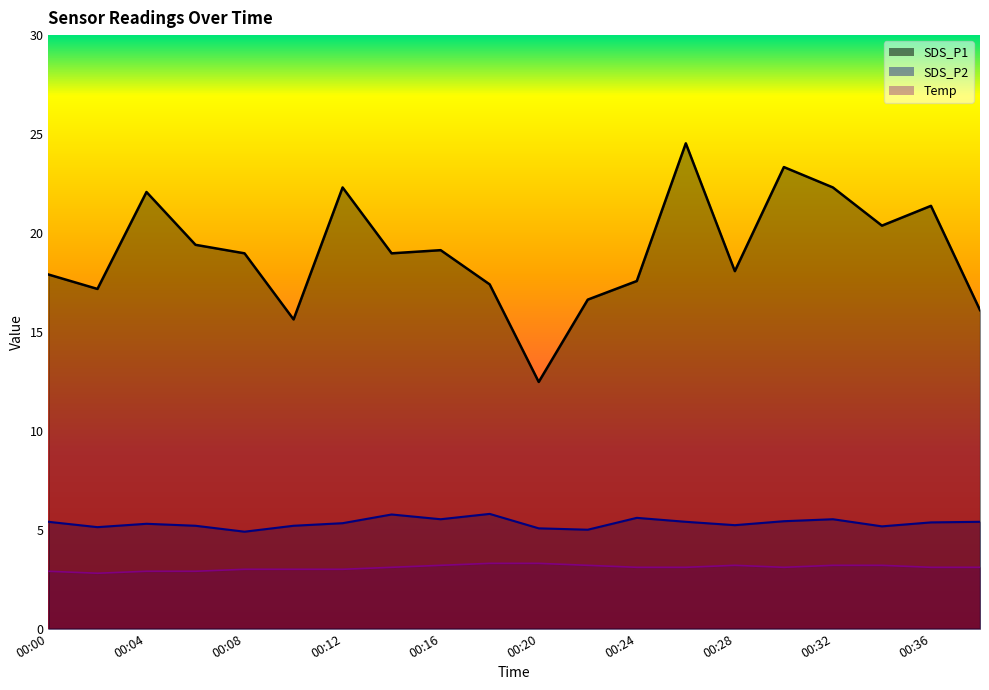

What is the smallest value displayed?

2.8